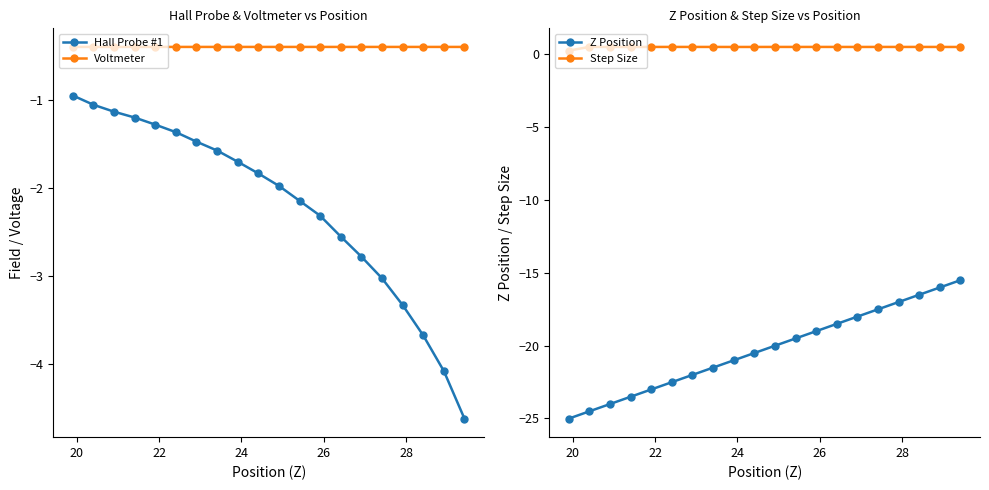

How many interior local valleys does the Voltmeter series have?

6